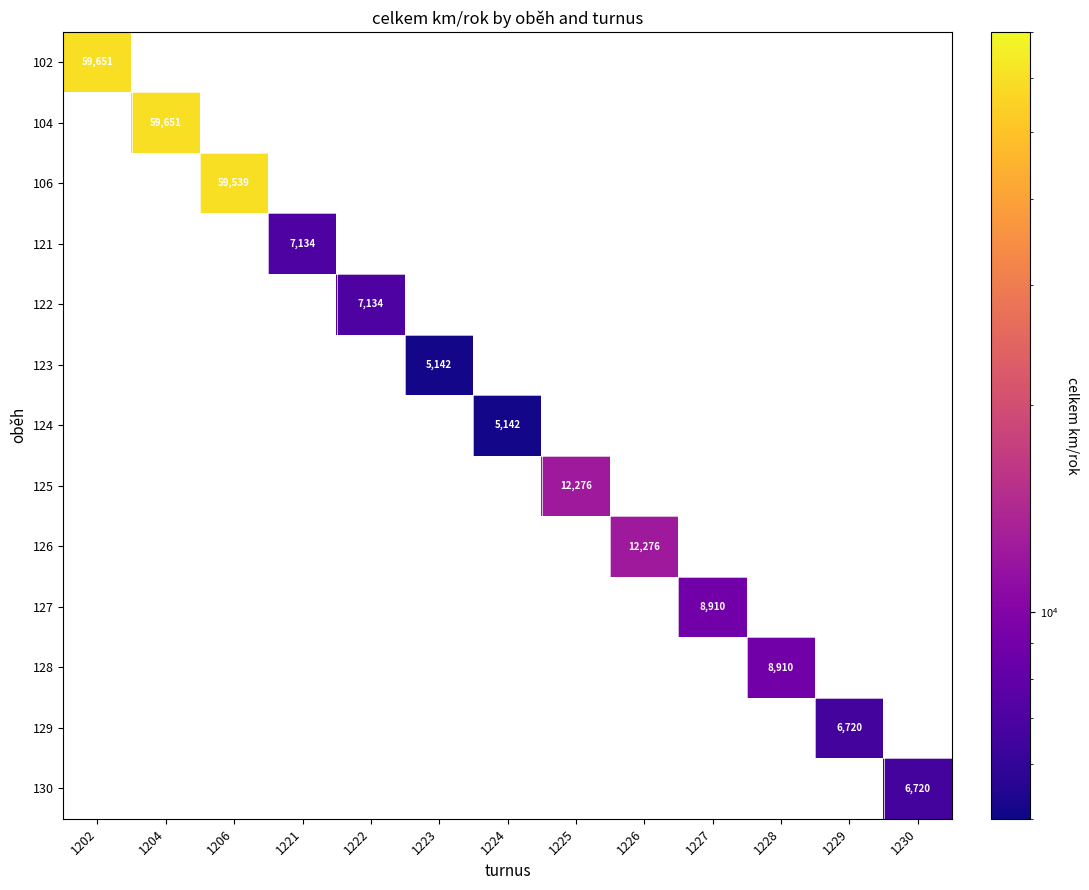

At which category does the chart reach its peak across all series?

1202